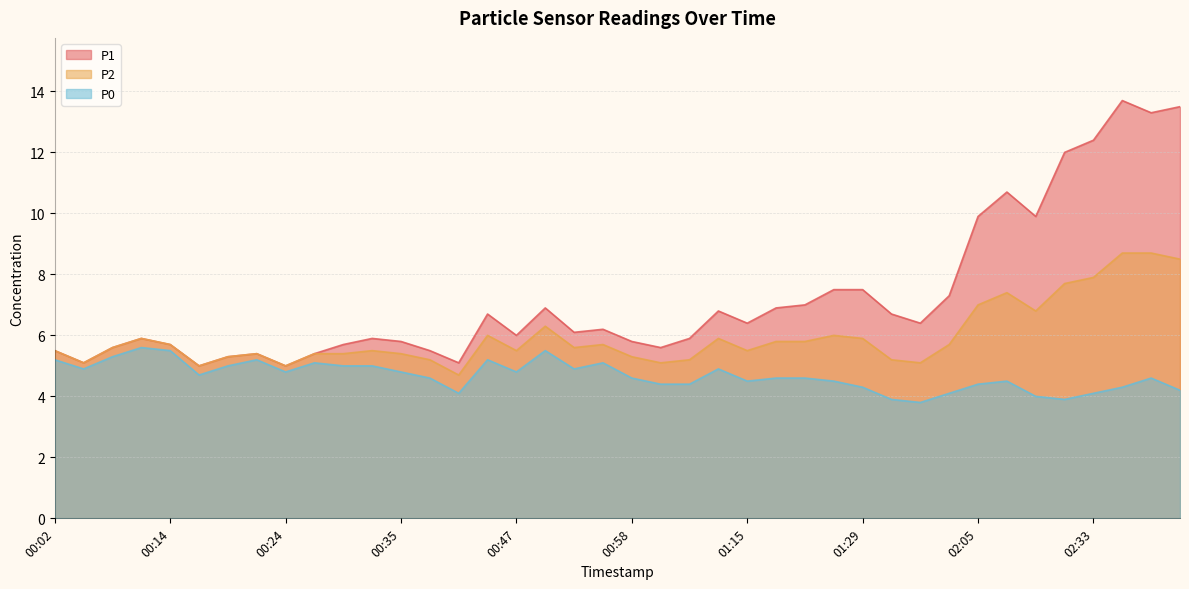

Rank the categories by P1 value from lowest to highest.

00:17, 00:24, 00:04, 00:42, 00:19, 00:22, 00:27, 00:02, 00:38, 00:07, 01:01, 00:14, 00:30, 00:35, 00:58, 00:09, 00:32, 01:09, 00:47, 00:53, 00:56, 01:15, 01:37, 00:45, 01:32, 01:12, 00:51, 01:18, 01:23, 01:40, 01:26, 01:29, 02:05, 02:15, 02:10, 02:30, 02:33, 02:38, 02:41, 02:35